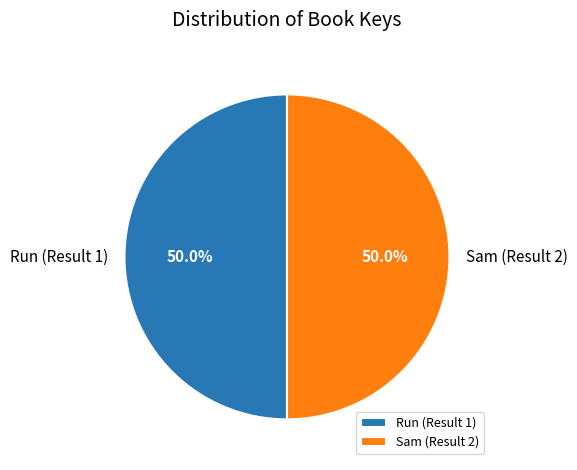

What percentage is NOT represented by Sam (Result 2)?

50.0%